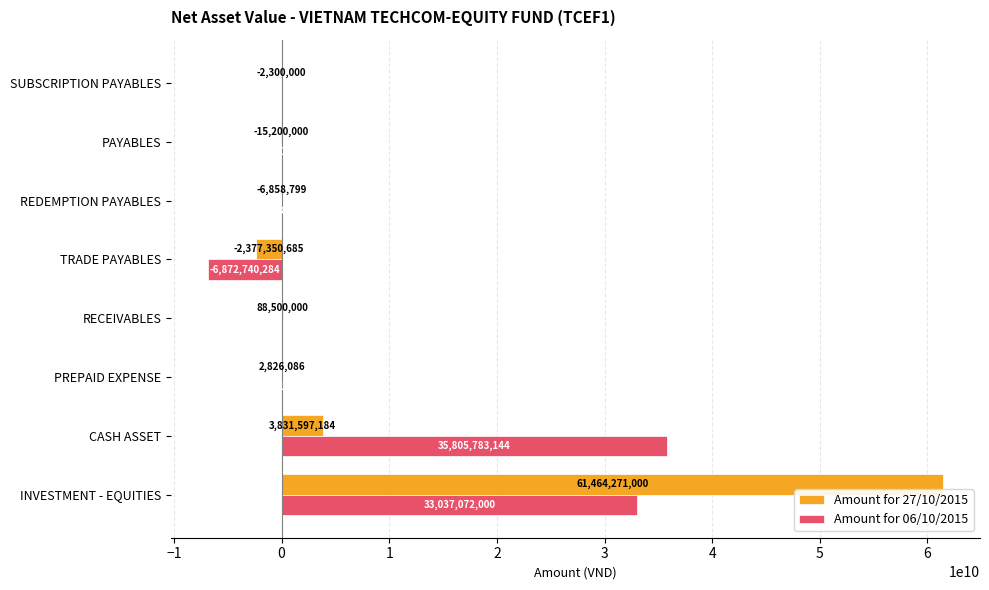

The value of Amount for 27/10/2015 at INVESTMENT - EQUITIES is 61464271000. True or false?

True